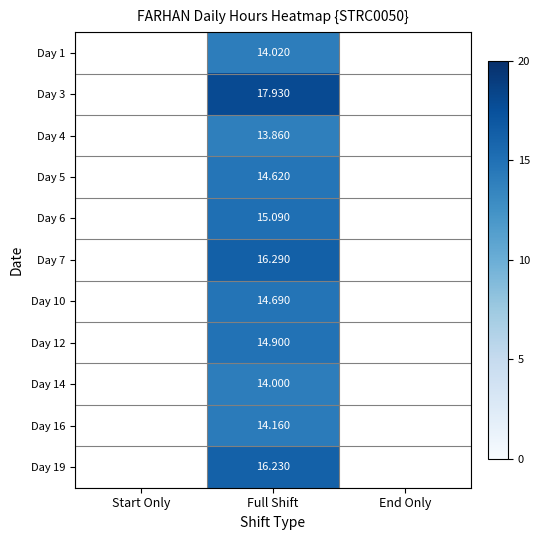

What is the minimum value shown in the chart?

13.9